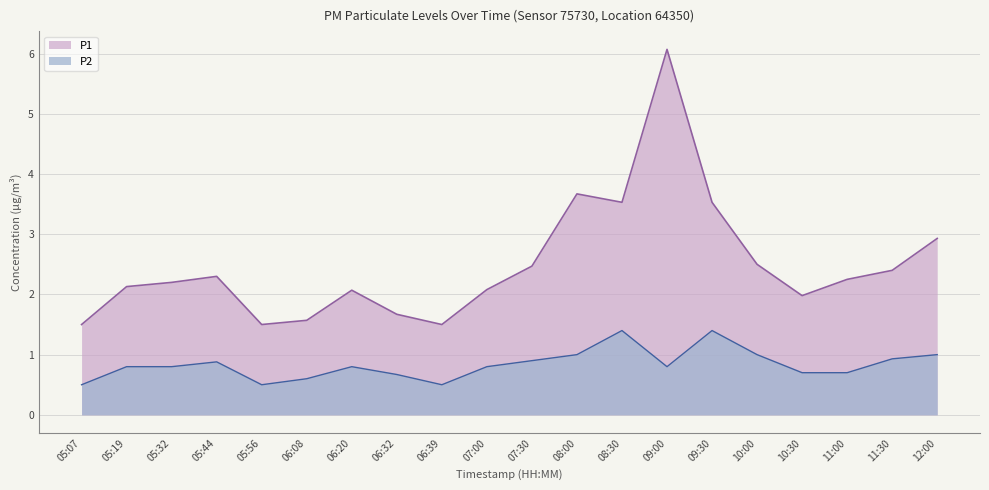

Rank the series by their maximum value, from lowest to highest.

P2, P1